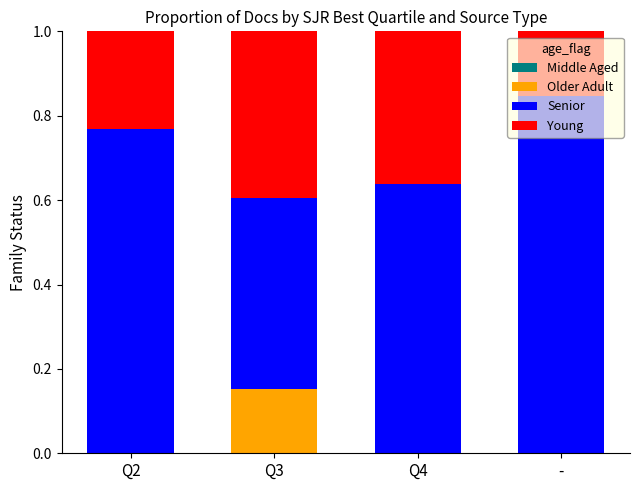

What is the total value across all series at Q3?

1.0